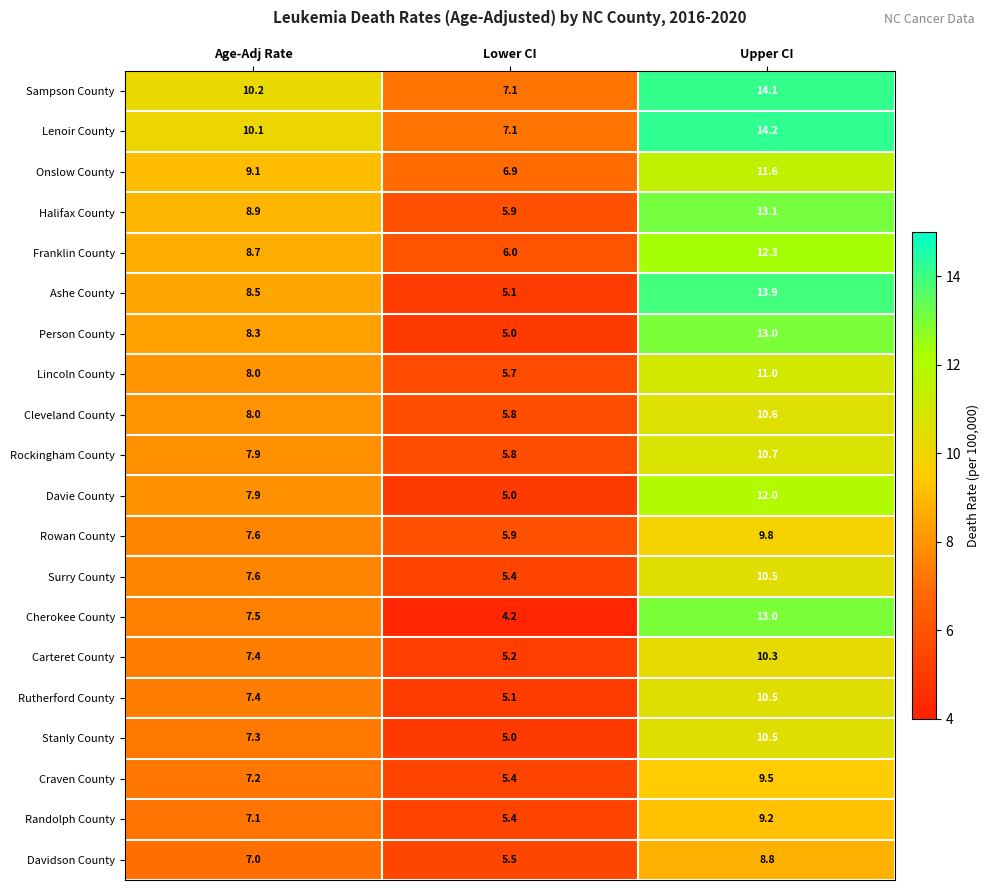

What is the maximum value shown in the chart?

14.2